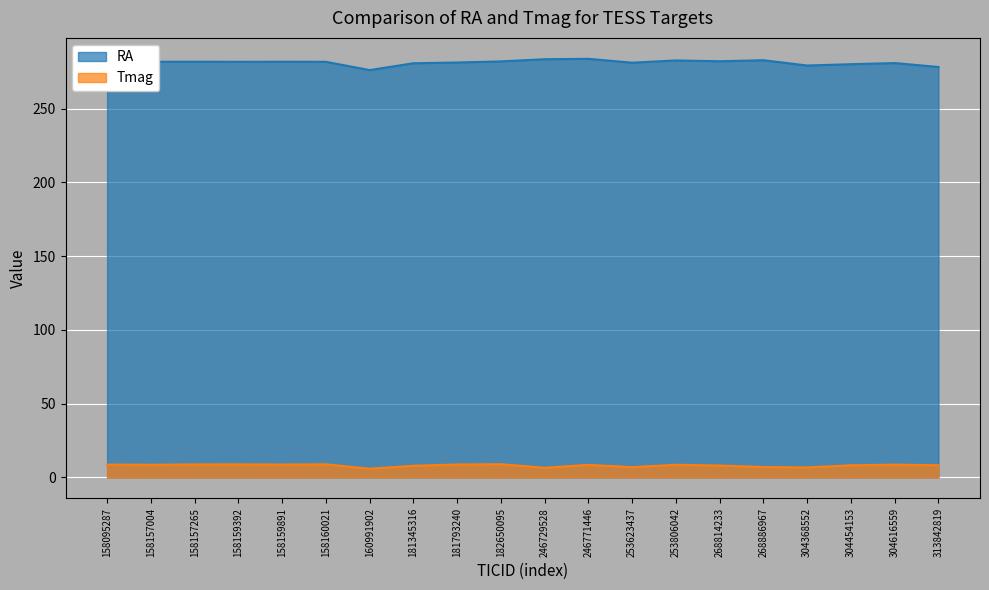

What are all the series names shown in the legend?

RA, Tmag